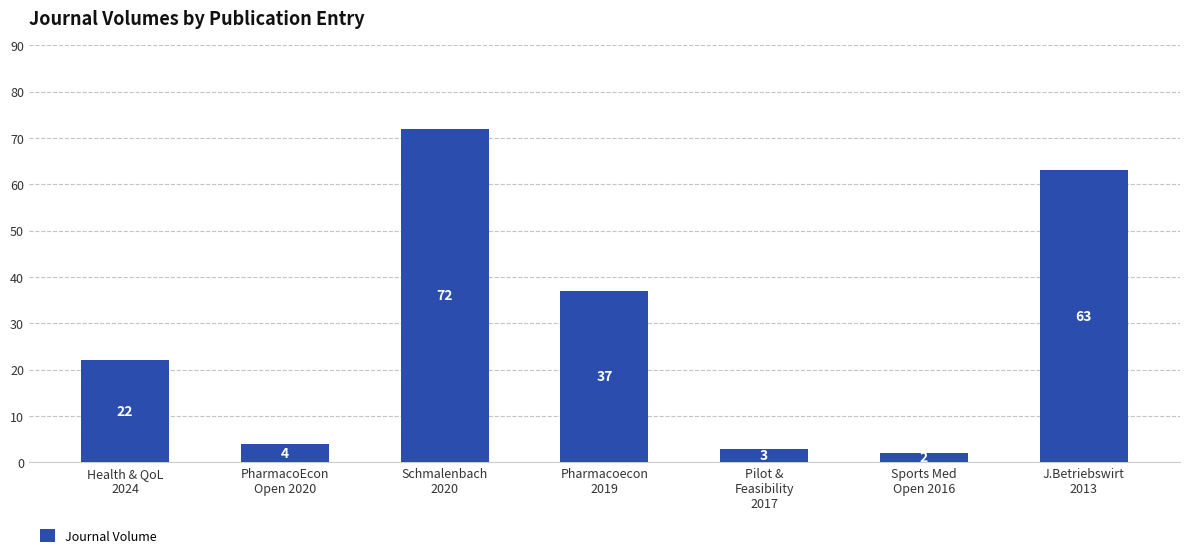

Which category has the highest value across all series?

Schmalenbach
2020